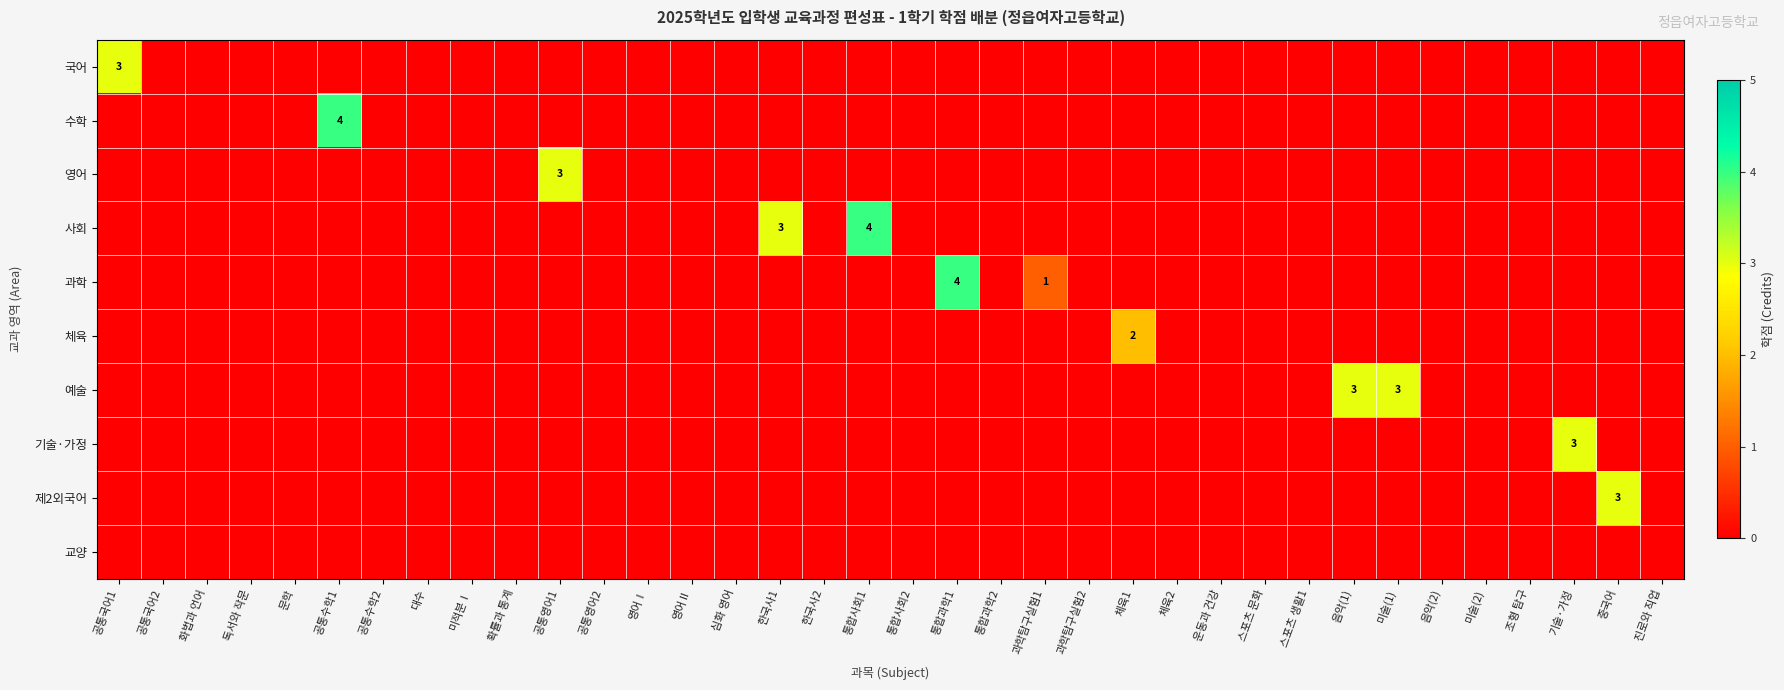

The value of 예술 at 음악(1) is 3. True or false?

True